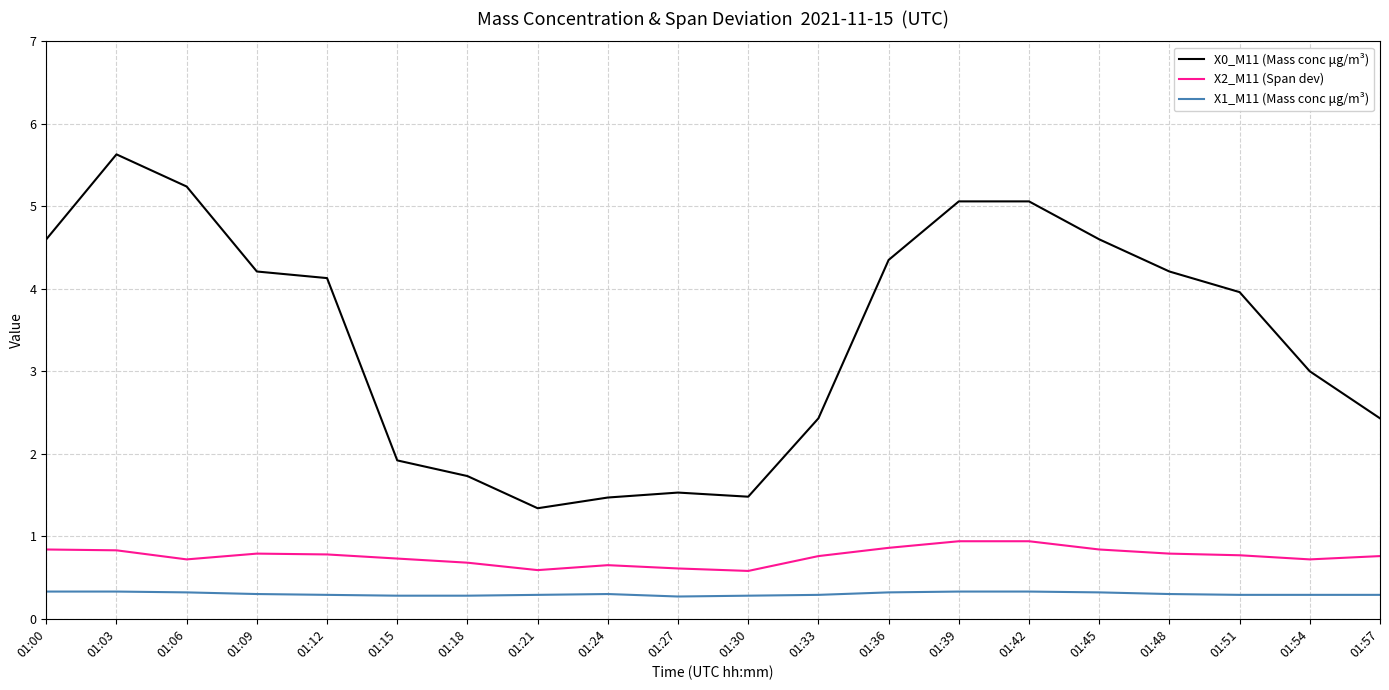

What is the sum of the X1_M11 (Mass conc μg/m³) values at 01:15 and 01:06?

0.6